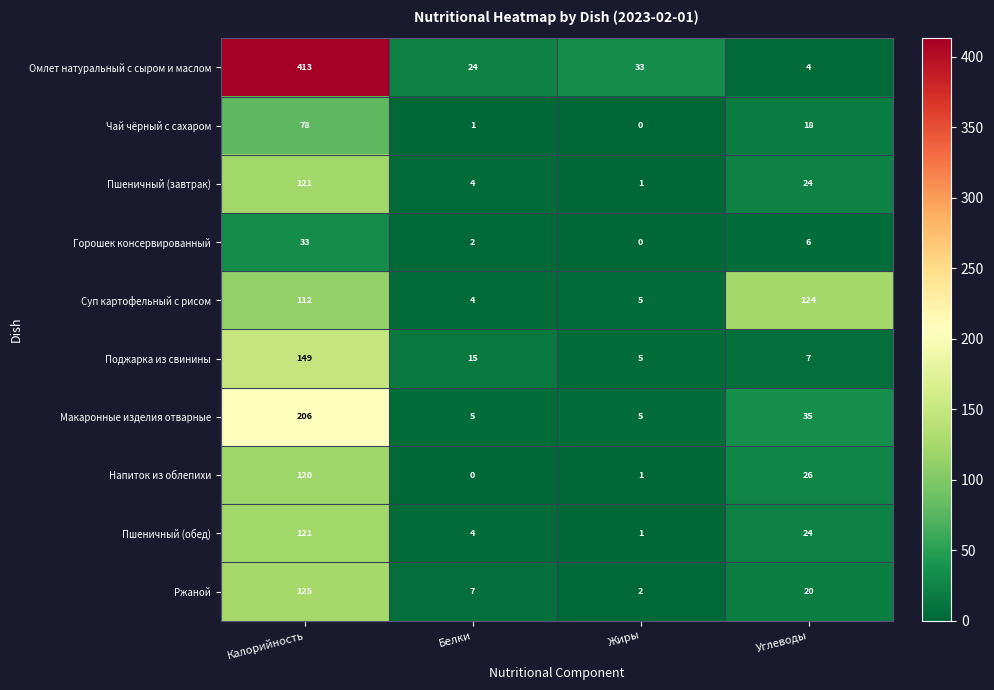

At how many categories does at least one series exceed 261?

1